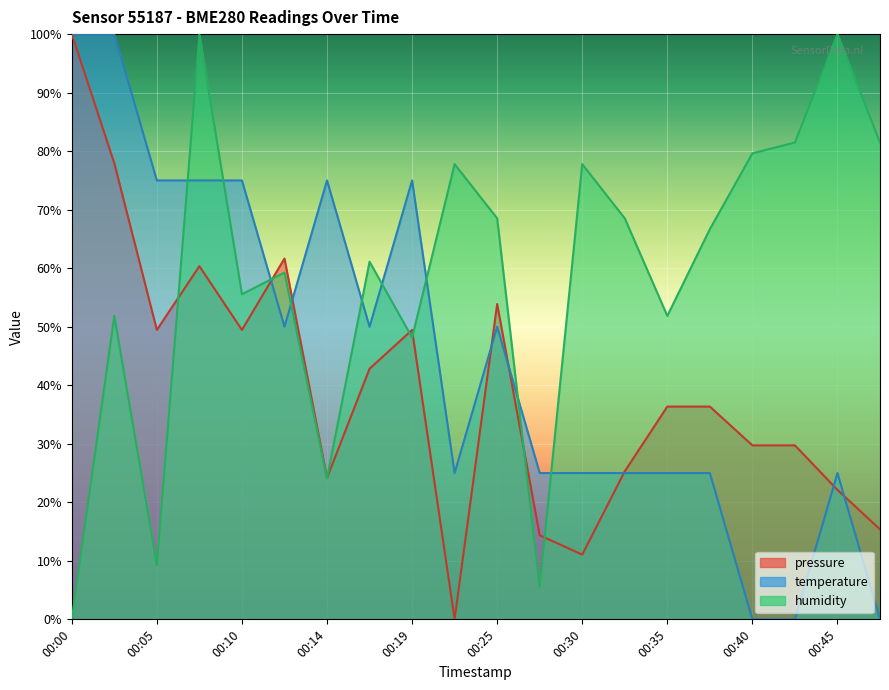

At which category does temperature reach its first local peak?

00:14